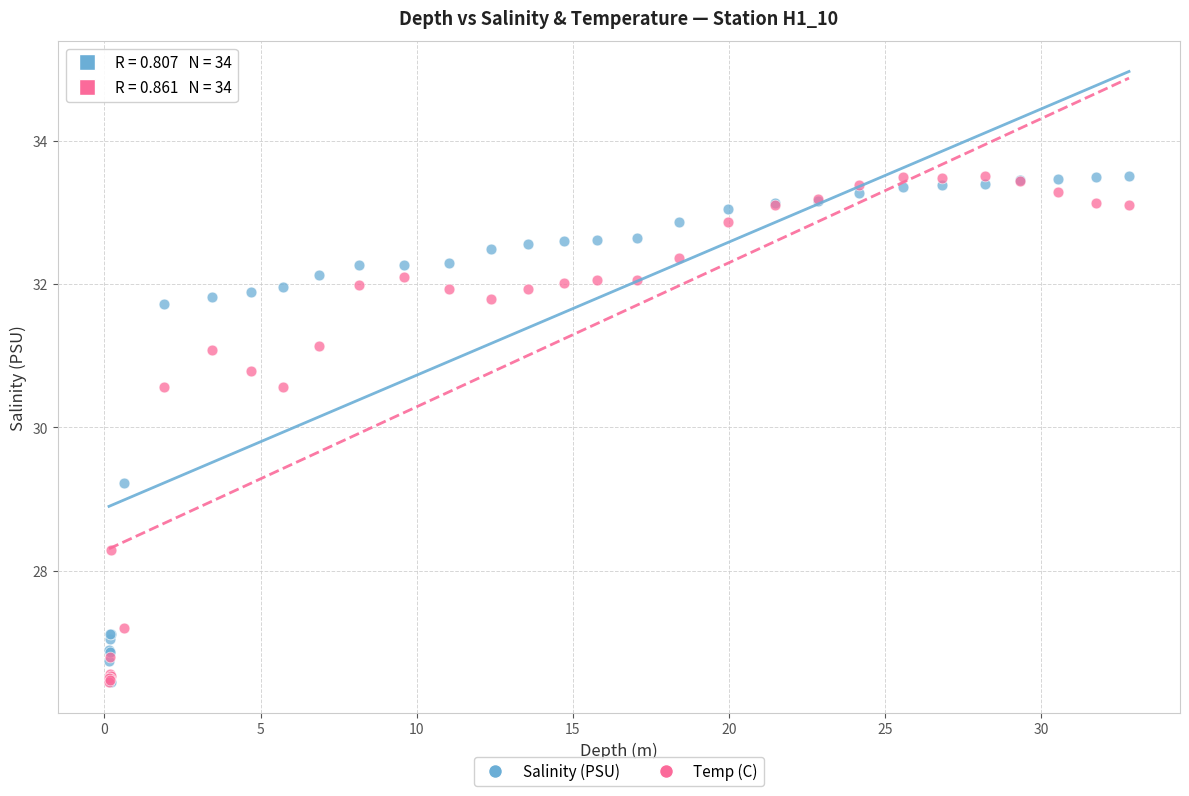

In the Salinity (PSU) series, what Y value is closest to 29?

29.2